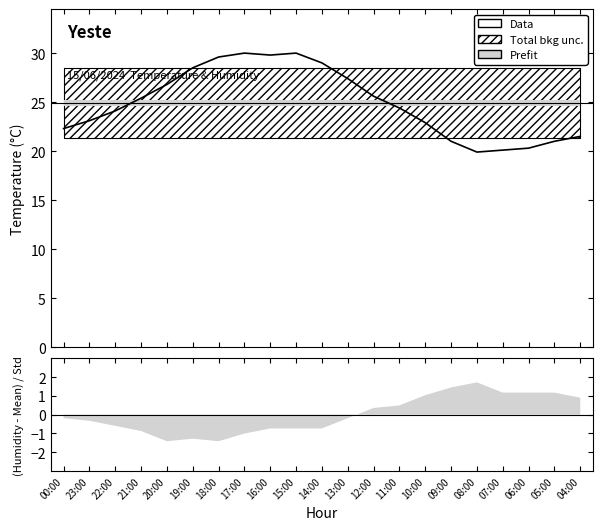

Reading left to right, list all the values displayed in this chart.

00:00=22.3	23:00=23.1	22:00=24.1	21:00=25.4	20:00=26.8	19:00=28.5	18:00=29.6	17:00=30.0	16:00=29.8	15:00=30.0	14:00=29.0	13:00=27.4	12:00=25.6	11:00=24.4	10:00=22.9	09:00=21.0	08:00=19.9	07:00=20.1	06:00=20.3	05:00=21.0	04:00=21.5